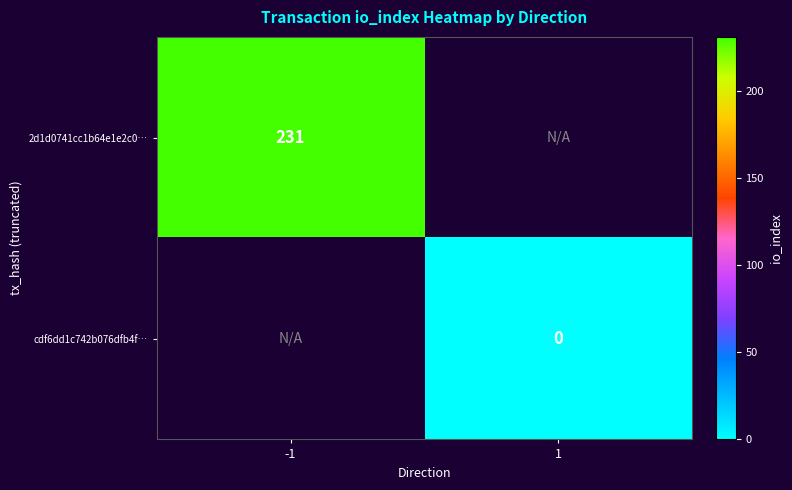

The value of 2d1d0741cc1b64e1e2c0… at -1 is 317. True or false?

False